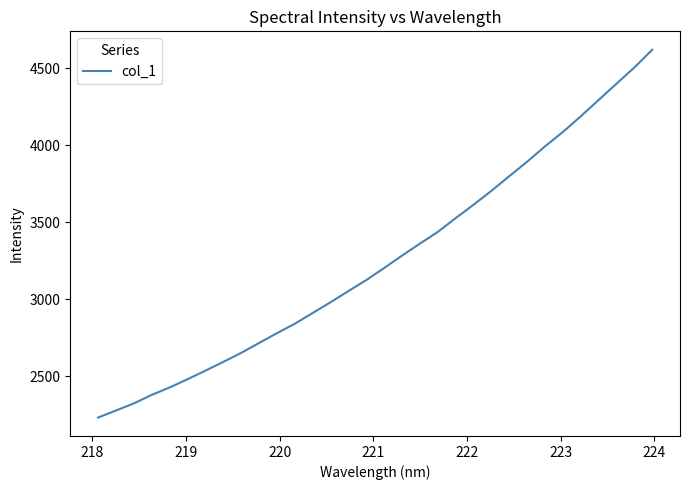

What is the minimum value shown in the chart?

2232.1